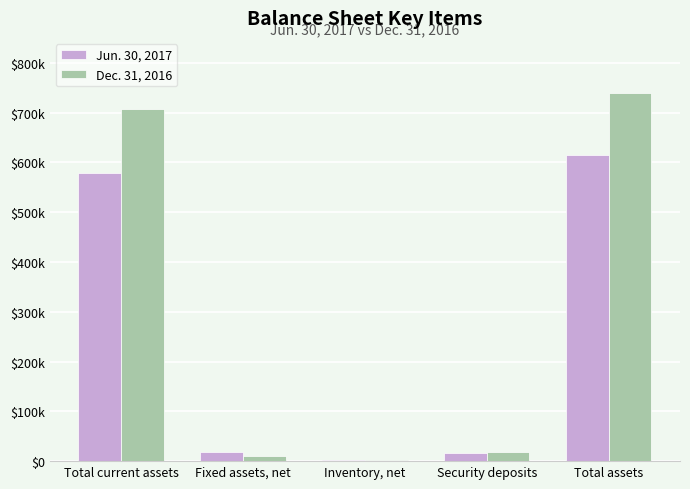

Rank the series by their maximum value, from highest to lowest.

Dec. 31, 2016, Jun. 30, 2017